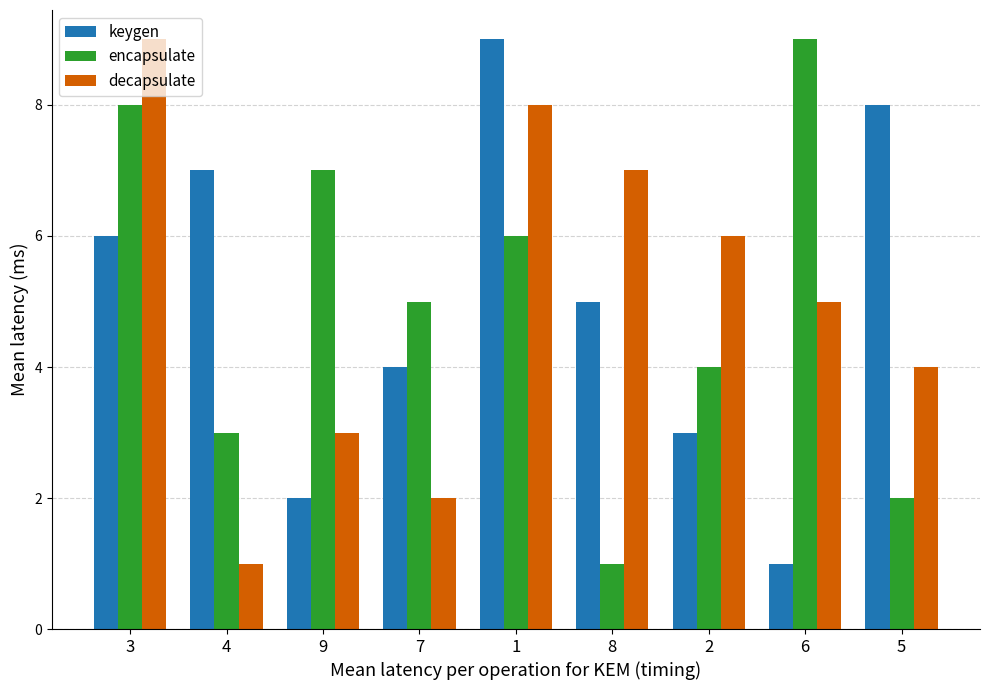

Which series changed the most between 3 and 4?

decapsulate